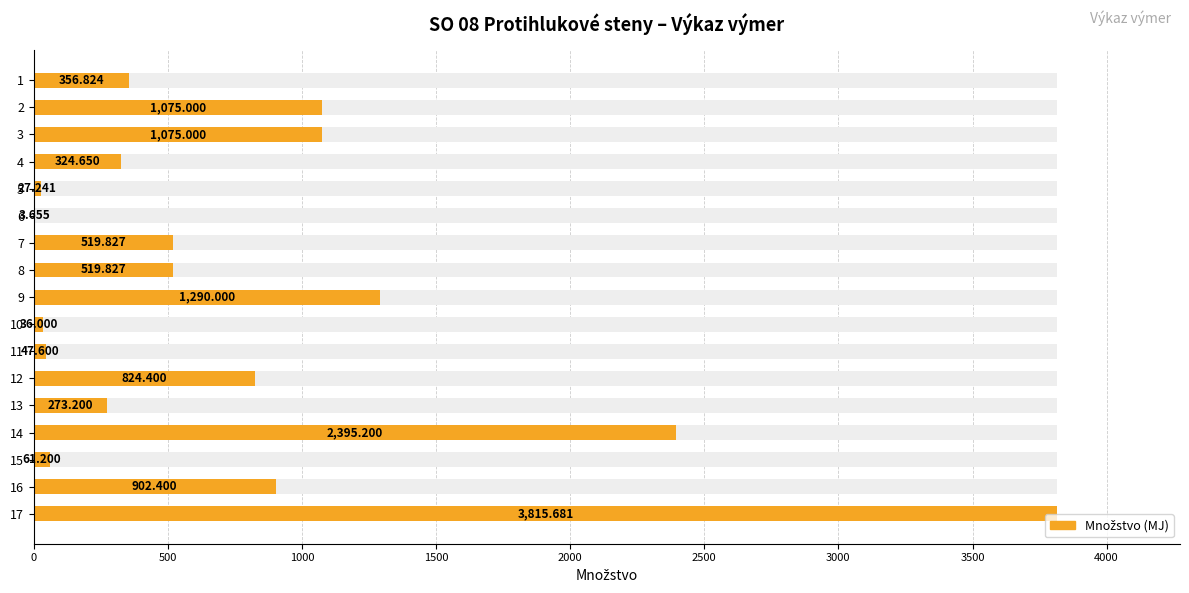

True or false: the data shows 913.4 at 7.

False